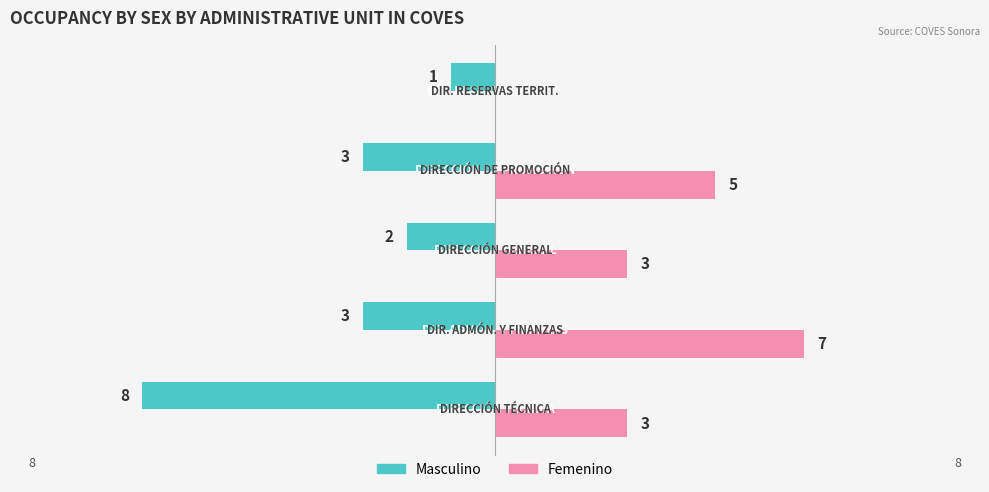

What is the sum of all Masculino values?

-17